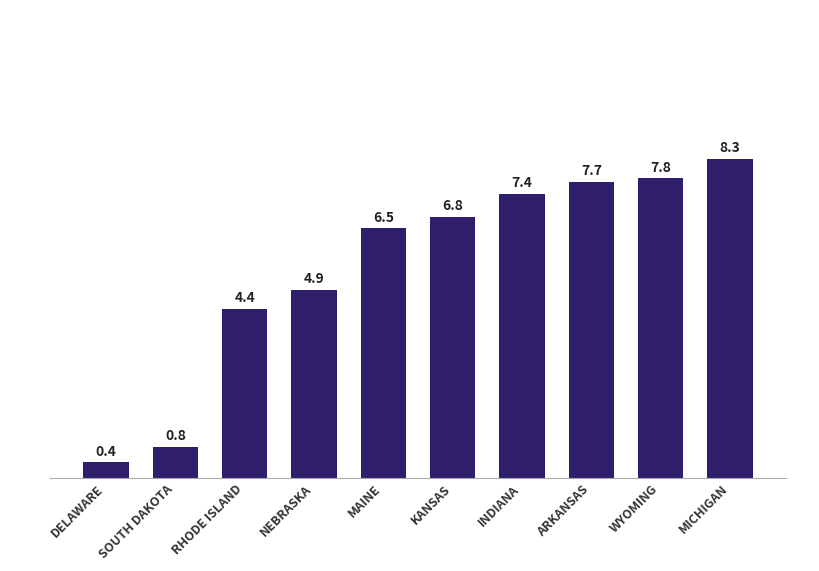

What is the change in value from MAINE to INDIANA?

+0.9